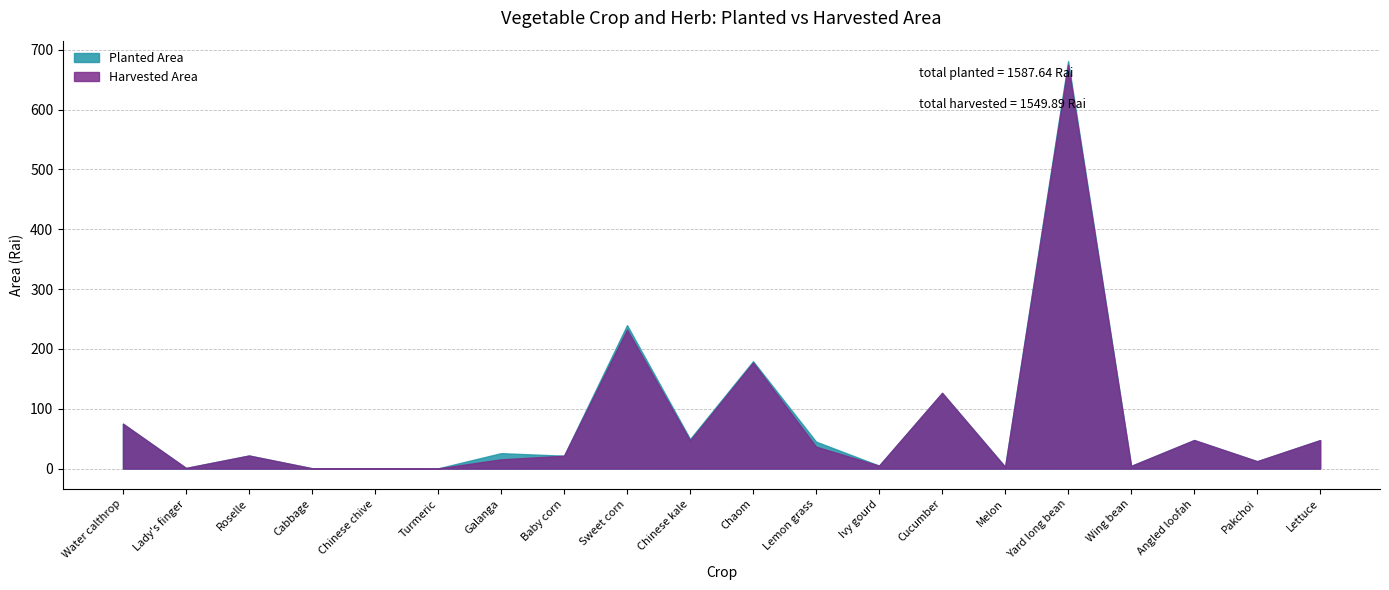

Does the chart have visible grid lines?

Yes